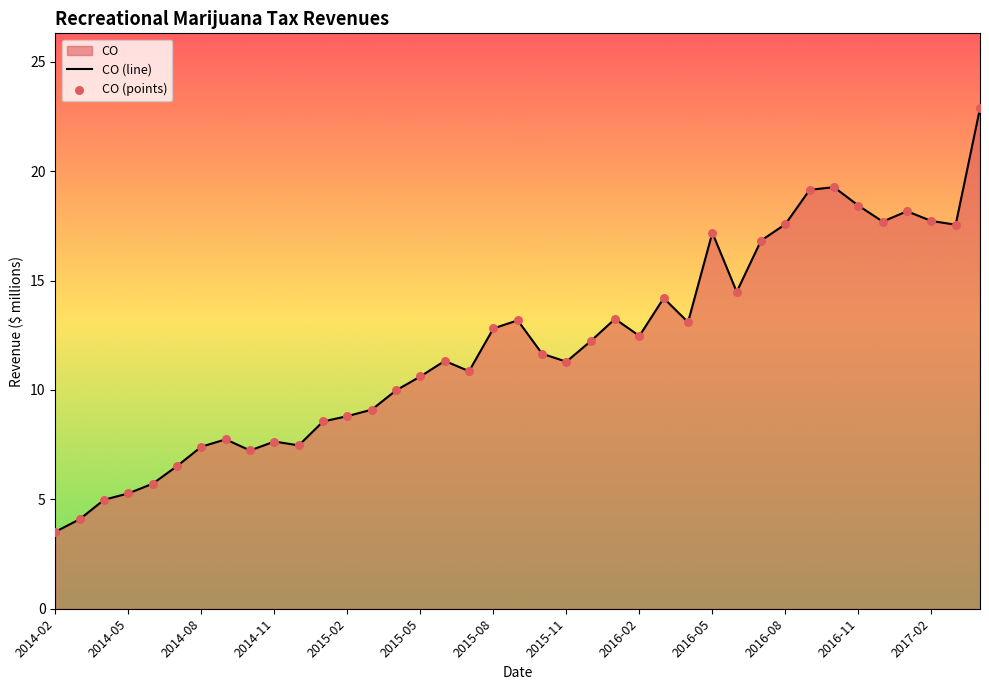

Between 2014-11 and 2017-01, which is larger?

2017-01